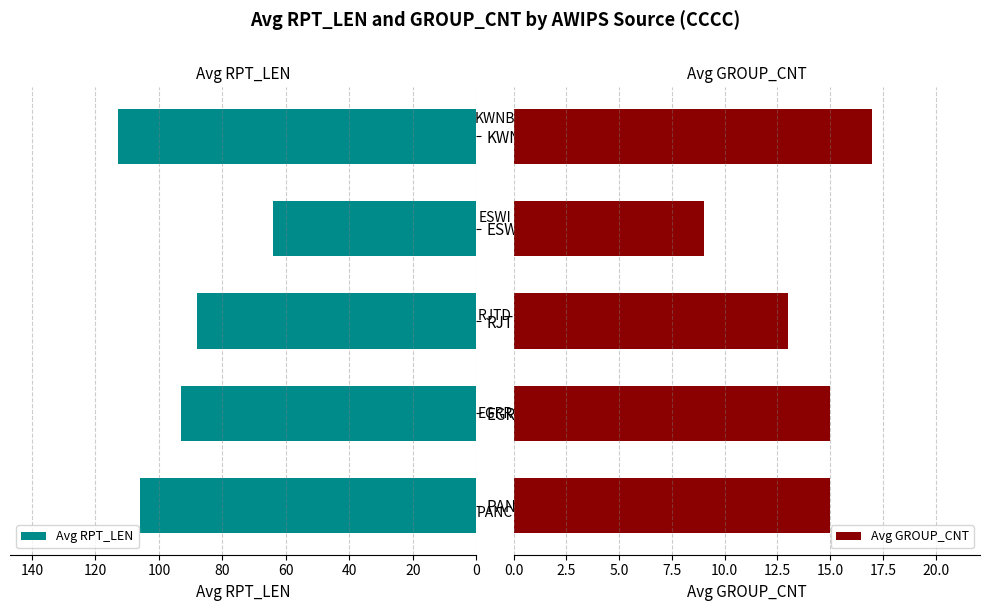

What is the minimum value for Avg GROUP_CNT?

9